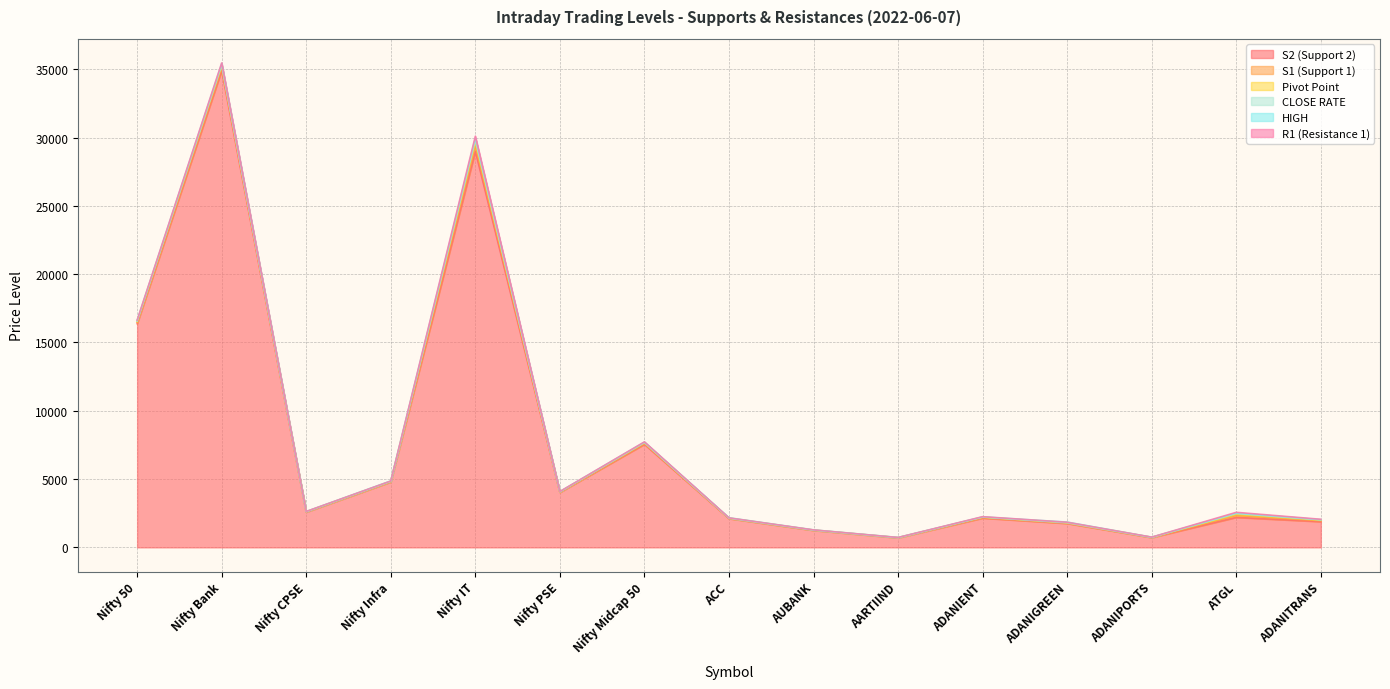

Where is the first local minimum for Pivot Point?

Nifty CPSE